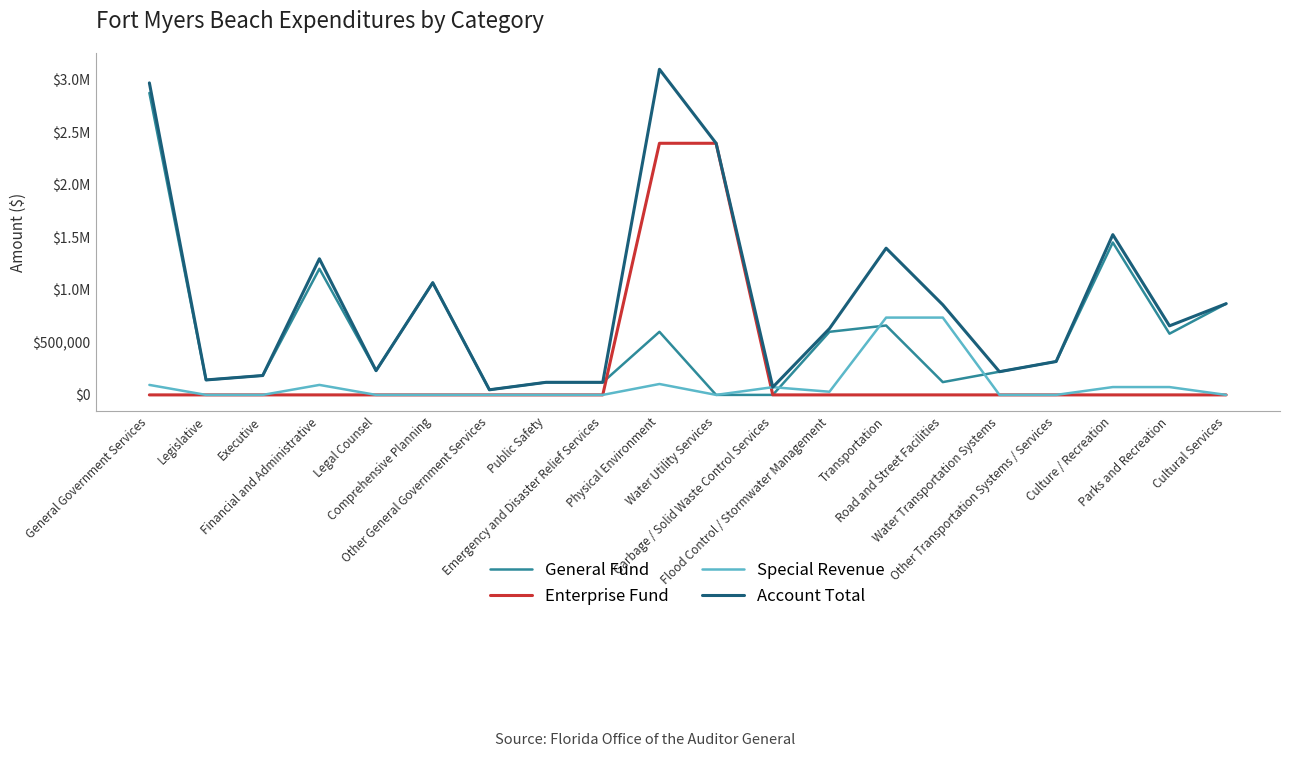

What is the total value across all series at Garbage / Solid Waste Control Services?

147170